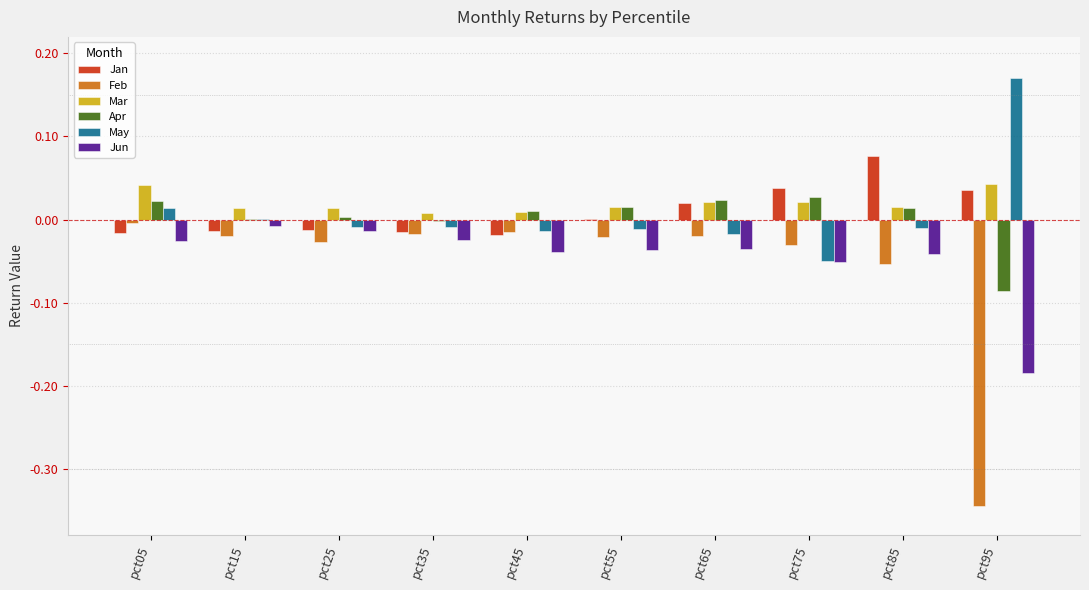

Which label corresponds to the largest value in the chart?

pct95